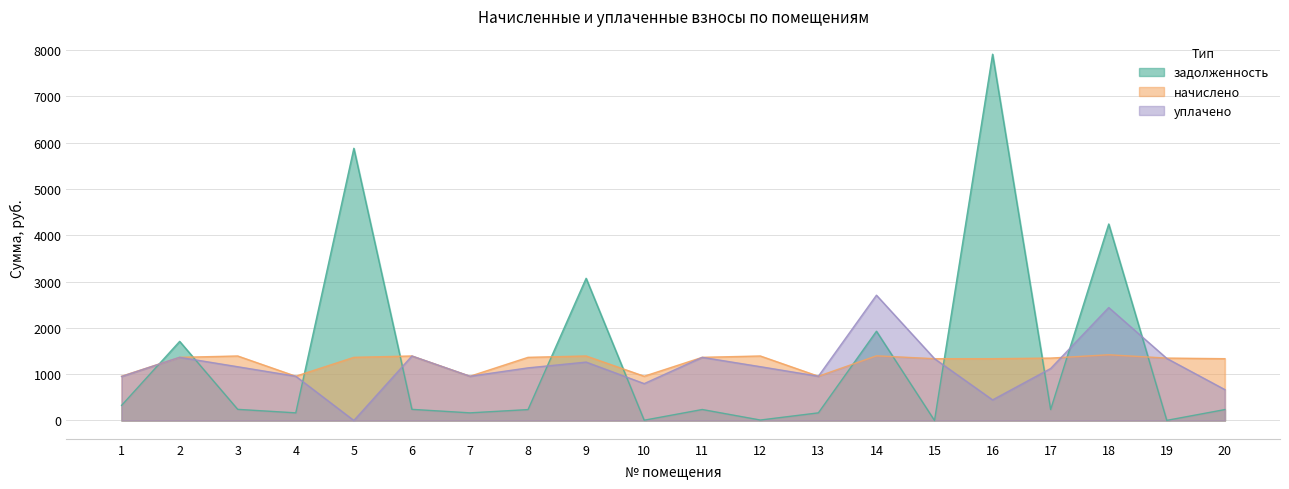

Rank the categories by уплачено value from lowest to highest.

5, 16, 20, 10, 1, 4, 7, 13, 17, 8, 3, 12, 9, 15, 19, 11, 2, 6, 18, 14